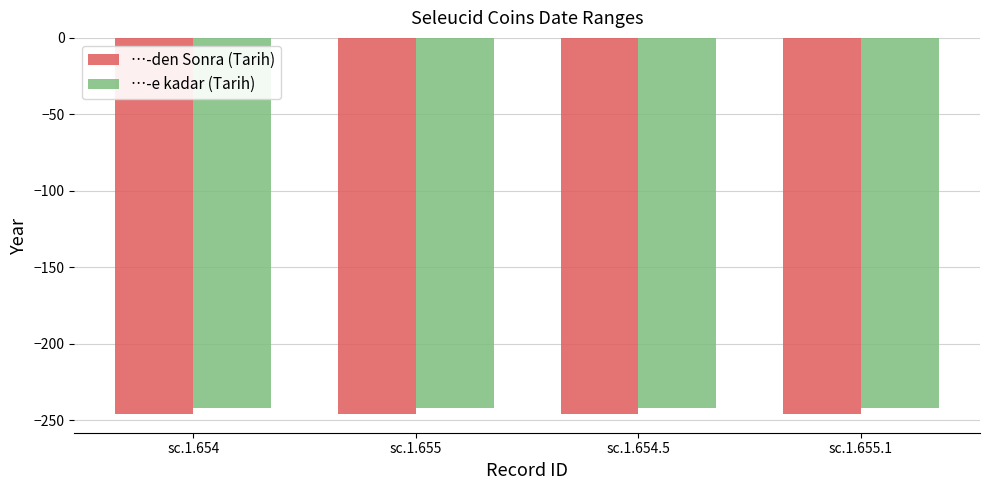

List the series in order of their peak value, highest first.

…-e kadar (Tarih), …-den Sonra (Tarih)